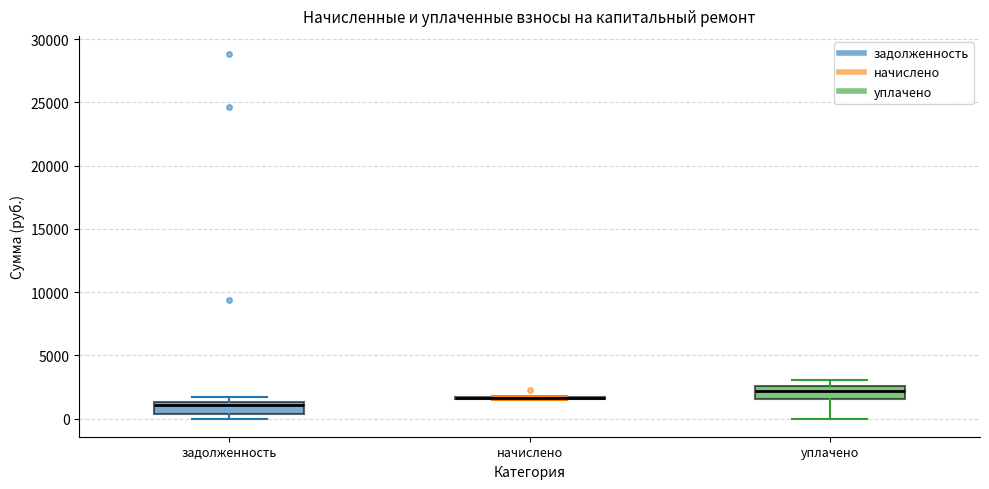

Reading left to right, transcribe this box plot: for each box, give where its median line is, the range the box spans, and where its two whiskers end, as read against the y-axis. The values are not printed on the chart, so give them approximately, as read against the axis.

задолженность: median 1000, box 500 to 1500, whiskers 0 to 1500 (just above the box's upper edge)
начислено: box collapsed to a line at 1500, whiskers 1500 to 2000
уплачено: median 2000, box 1500 to 2500, whiskers 0 to 3000